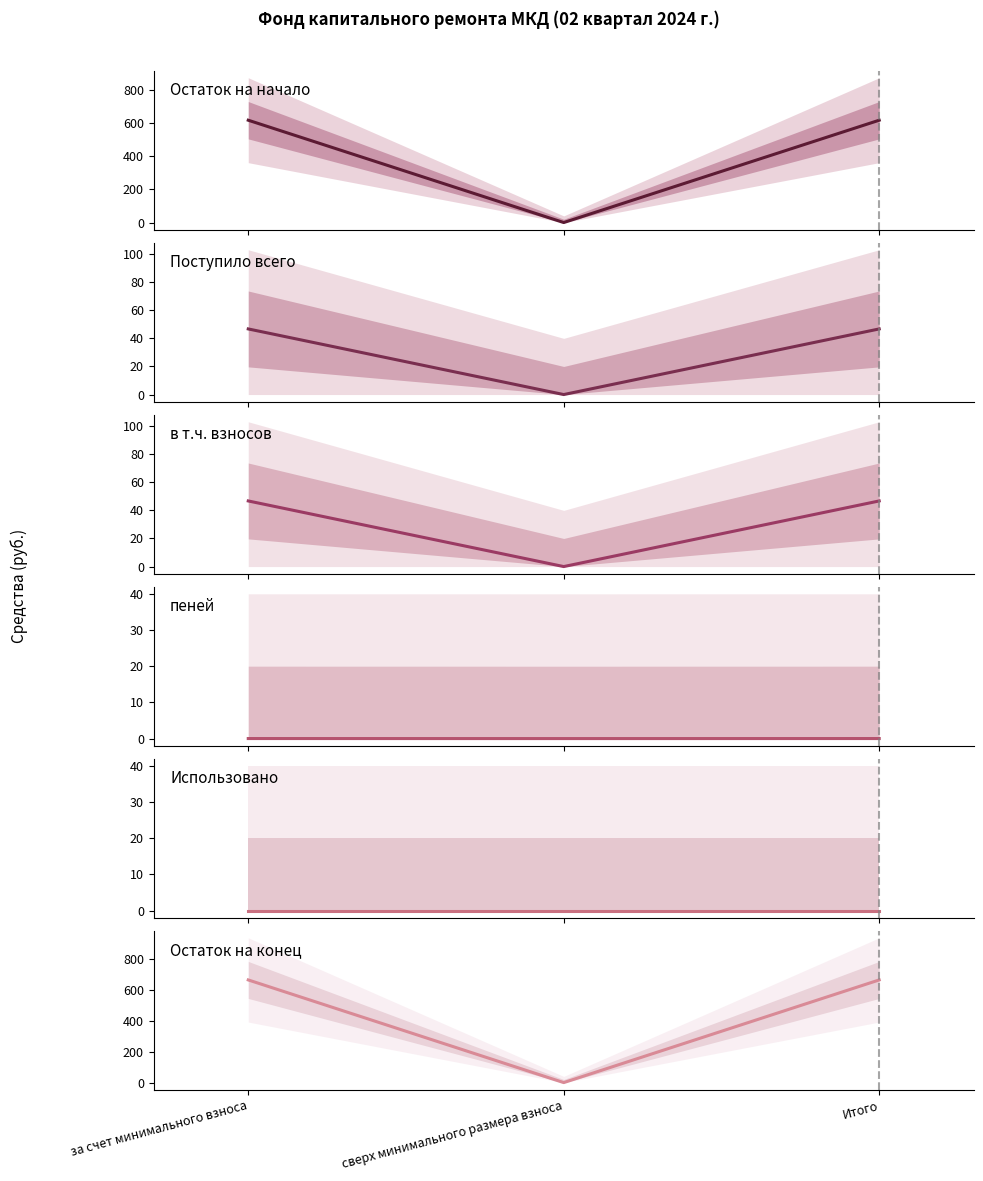

Rank the series at сверх минимального размера взноса from highest to lowest value.

Остаток на начало, Поступило всего, в т.ч. взносов, пеней, Использовано, Остаток на конец